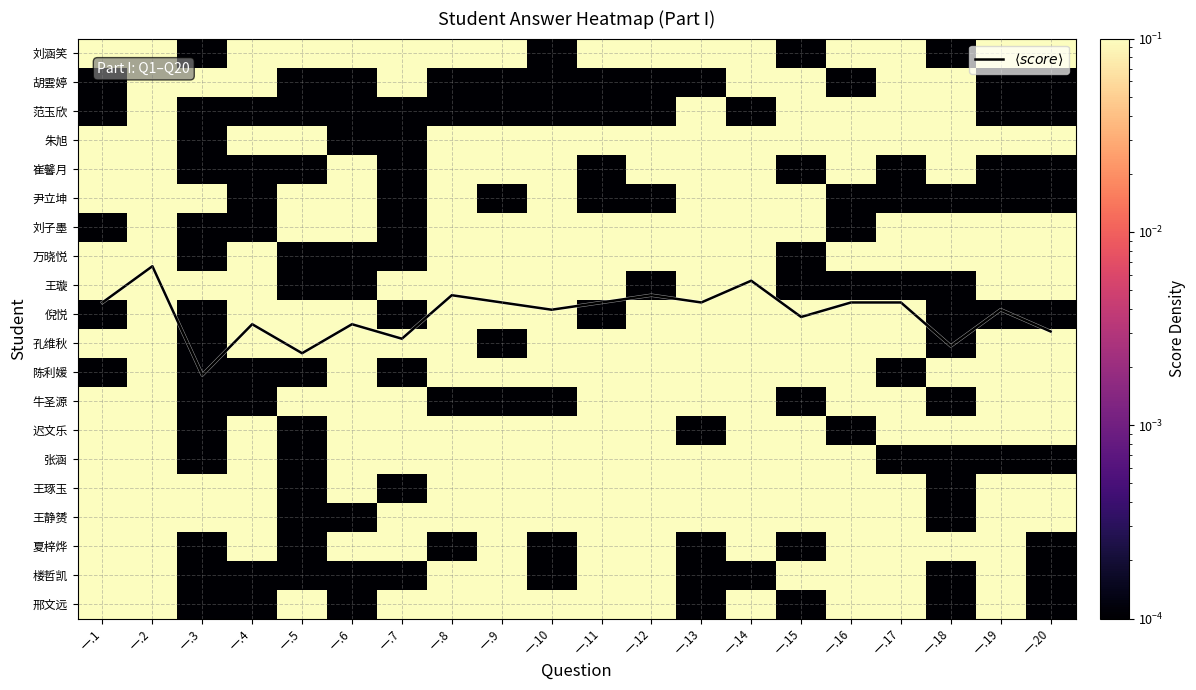

Rank the series by their maximum value, from lowest to highest.

邢文远, 楼哲凯, 夏梓烨, 王静赟, 王琢玉, 张涵, 迟文乐, 牛圣源, 陈利媛, 孔维秋, 倪悦, 王璇, 万晓悦, 刘子墨, 尹立坤, 崔馨月, 朱旭, 范玉欣, 胡雲婷, 刘涵笑, $\langle score \rangle$